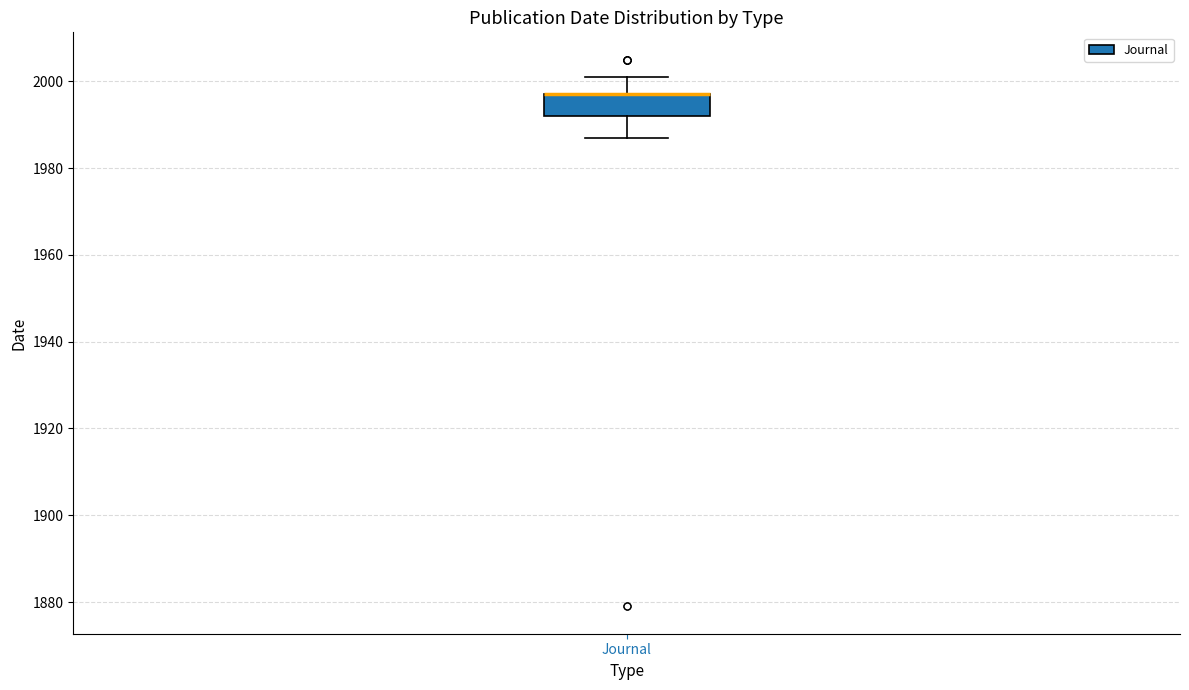

Transcribe this box plot: give where the median line is, the range the box spans, and where the two whiskers end, as read against the y-axis. The values are not printed on the chart, so give them approximately, as read against the axis.

median 1998 (drawn on the box's upper edge), box 1992 to 1998, whiskers 1988 to 2002